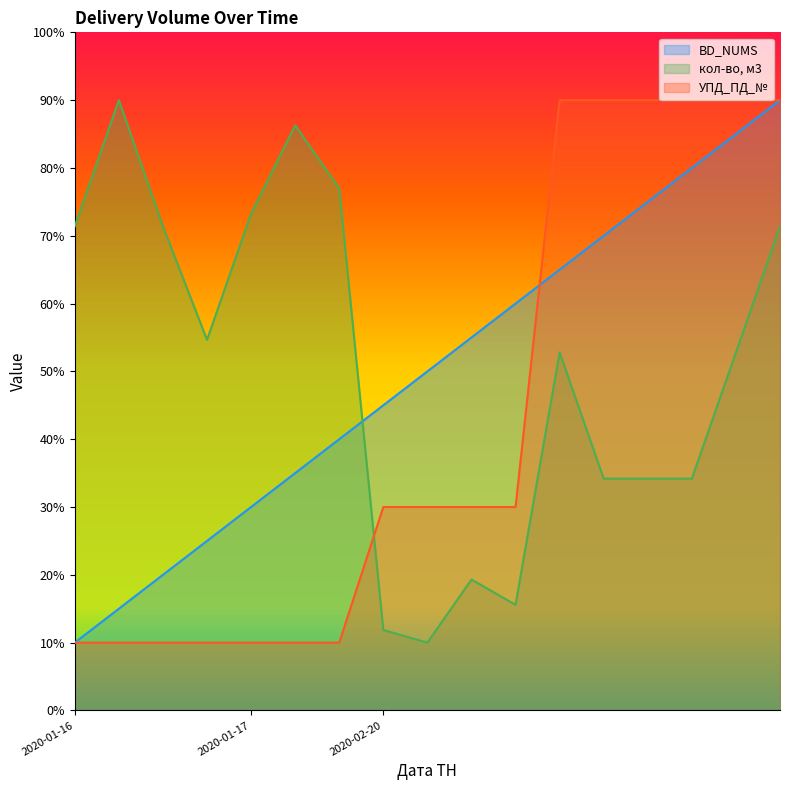

At how many categories does at least one series exceed 45?

16